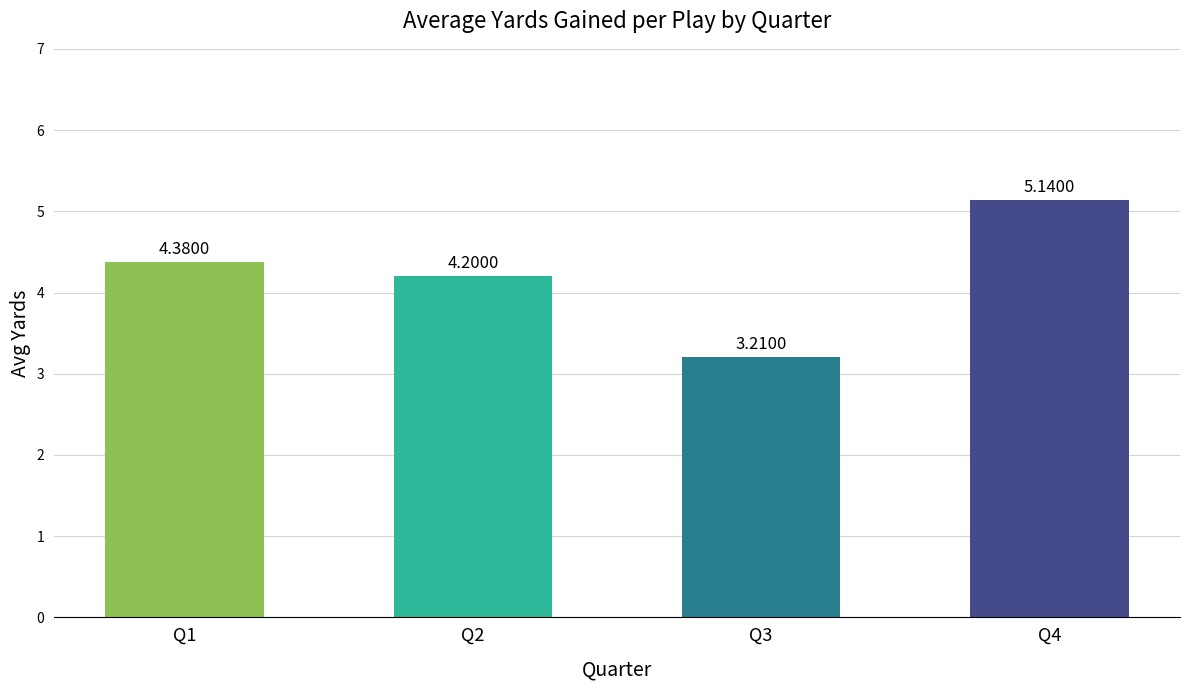

Does the chart contain any negative values?

No